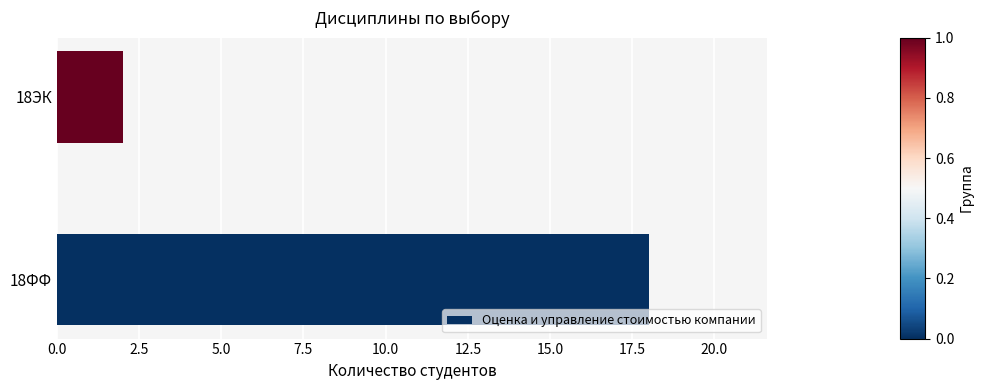

Count the number of data series in this chart.

1